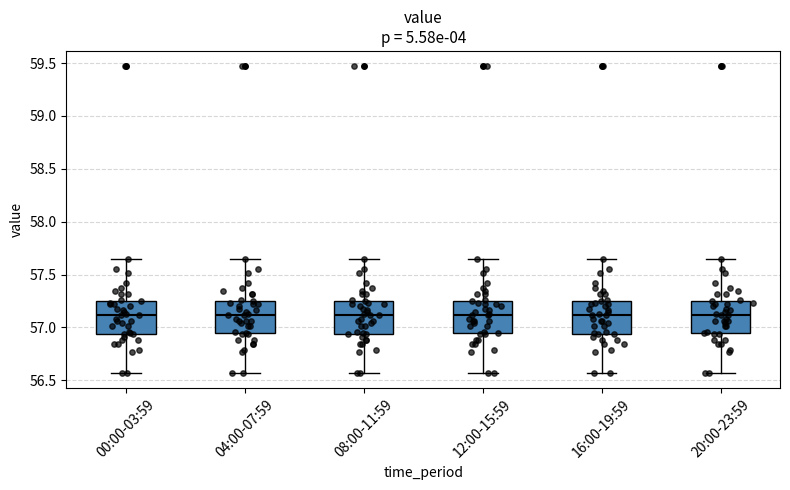

Reading left to right, transcribe this box plot: for each box, give where its median line is, the range the box spans, and where its two whiskers end, as read against the y-axis. The values are not printed on the chart, so give them approximately, as read against the axis.

00:00-03:59: median 57.10, box 56.95 to 57.25, whiskers 56.55 to 57.65
04:00-07:59: median 57.10, box 56.95 to 57.25, whiskers 56.55 to 57.65
08:00-11:59: median 57.10, box 56.95 to 57.25, whiskers 56.55 to 57.65
12:00-15:59: median 57.10, box 56.95 to 57.25, whiskers 56.55 to 57.65
16:00-19:59: median 57.10, box 56.95 to 57.25, whiskers 56.55 to 57.65
20:00-23:59: median 57.10, box 56.95 to 57.25, whiskers 56.55 to 57.65